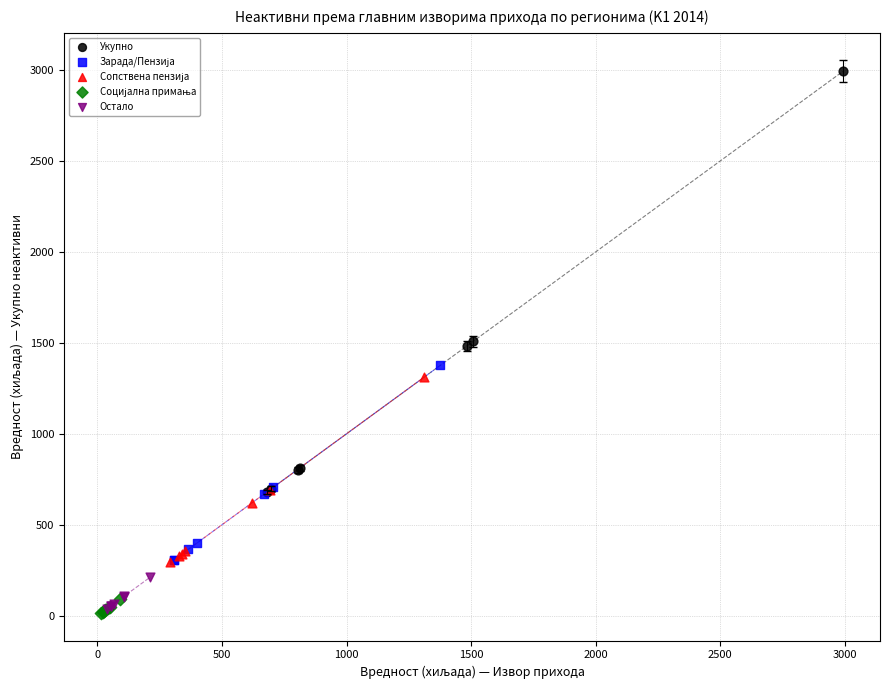

Which series reaches the maximum Y coordinate?

Укупно